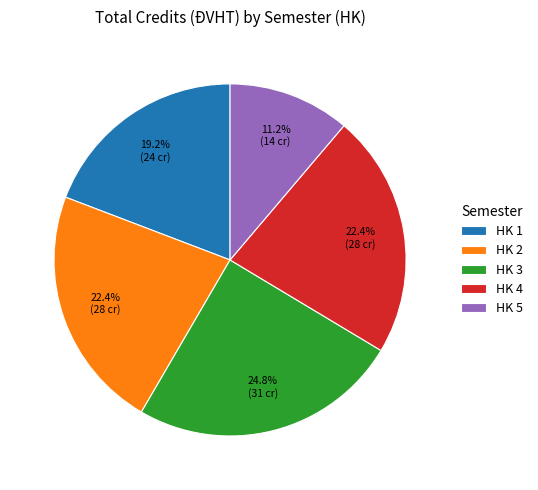

What is the ratio of the value at HK 3 to the value at HK 2?

1.1